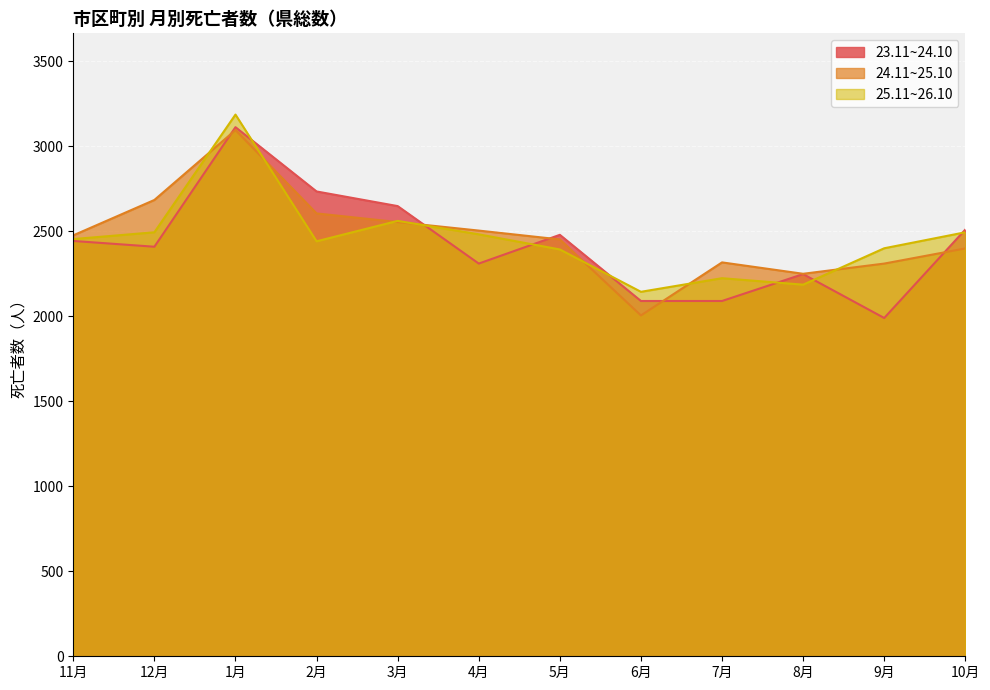

How many values in the 24.11~25.10 series exceed 2475?

5